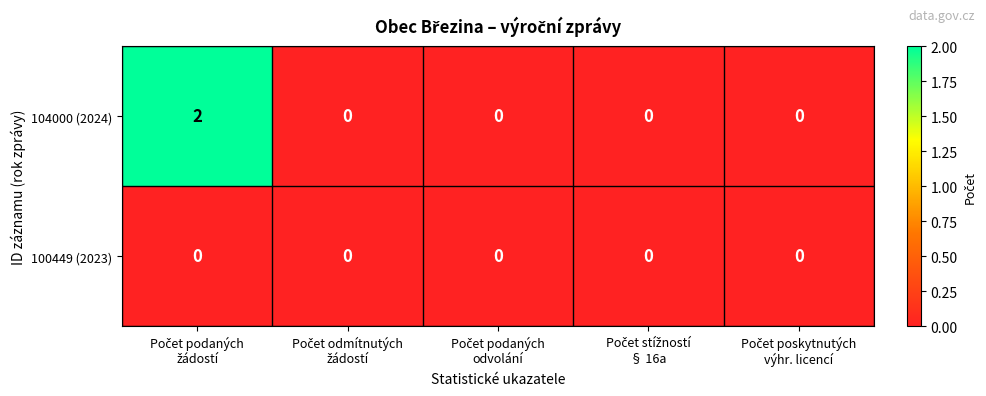

Count the 104000 (2024) values in the range 0 to 1.

4